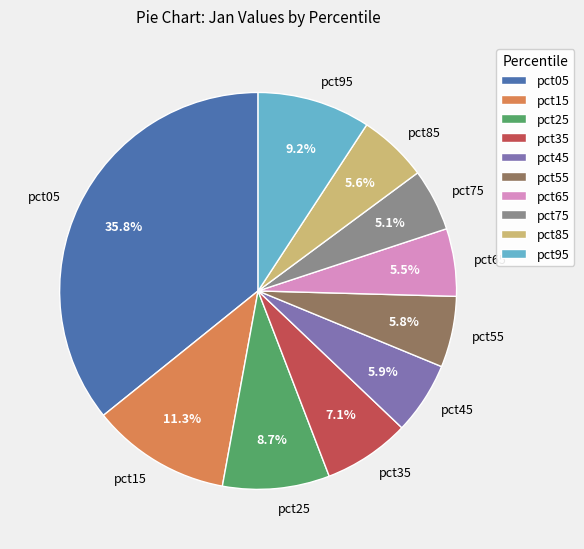

To the nearest percent, what is the combined percentage of pct15 and pct85?

17%